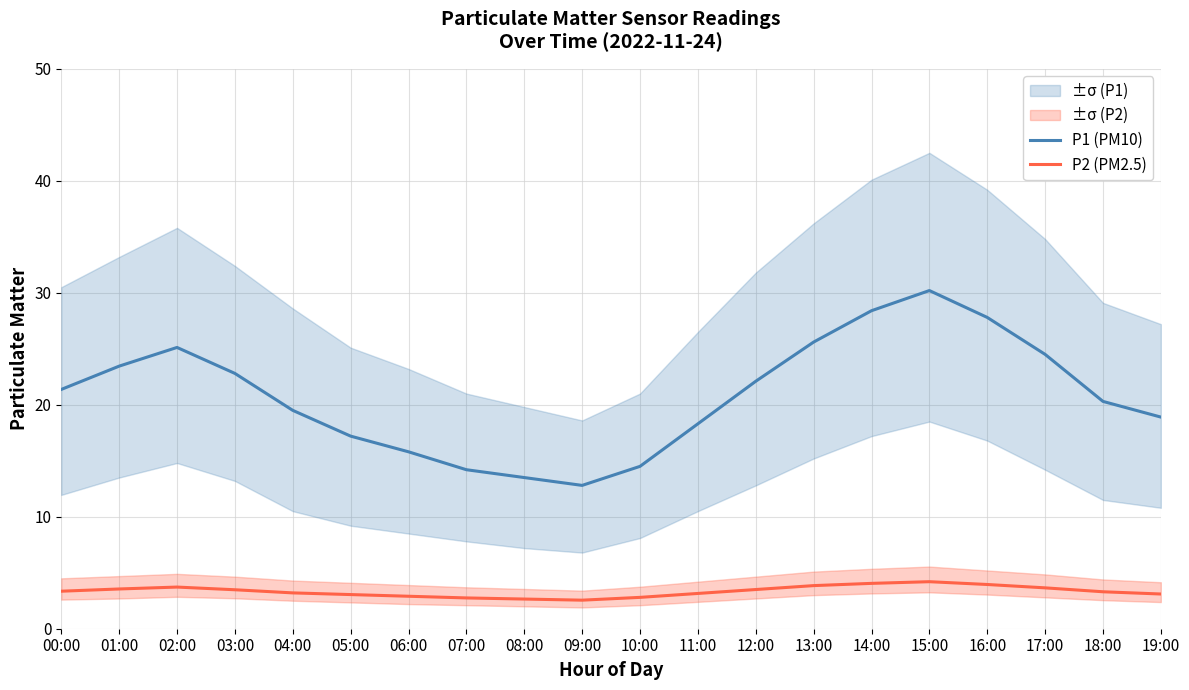

What is the difference between the P1 (PM10) values at 03:00 and 17:00?

1.7